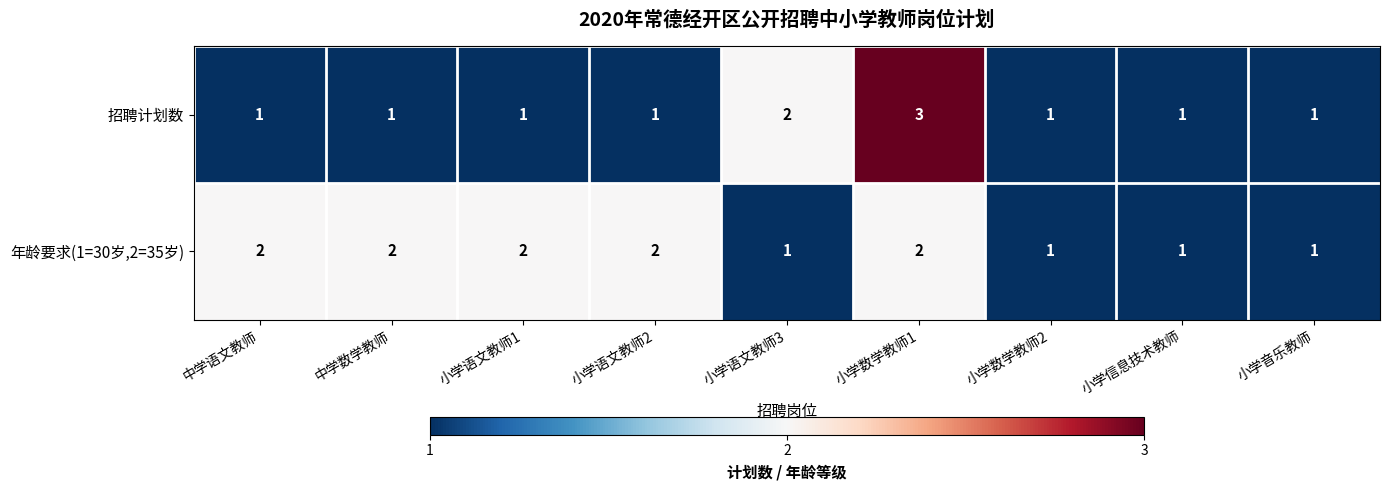

Rank the series by their maximum value, from highest to lowest.

招聘计划数, 年龄要求(1=30岁,2=35岁)